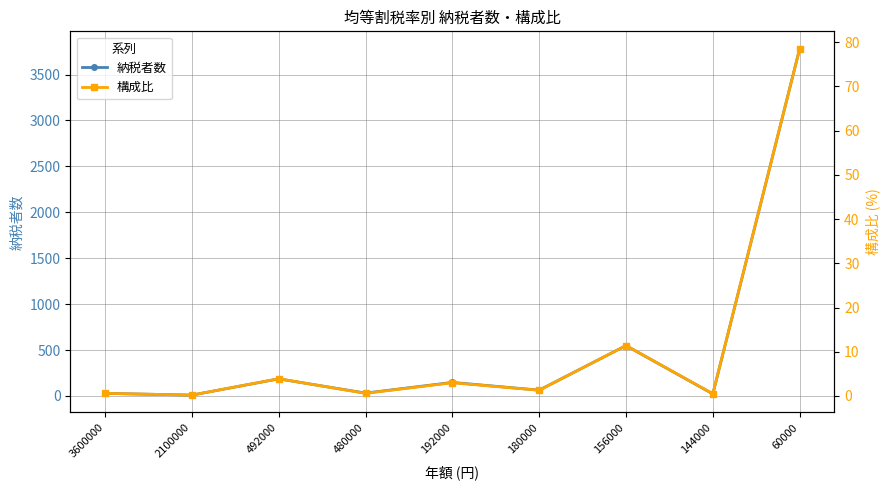

Count the number of data series in this chart.

2